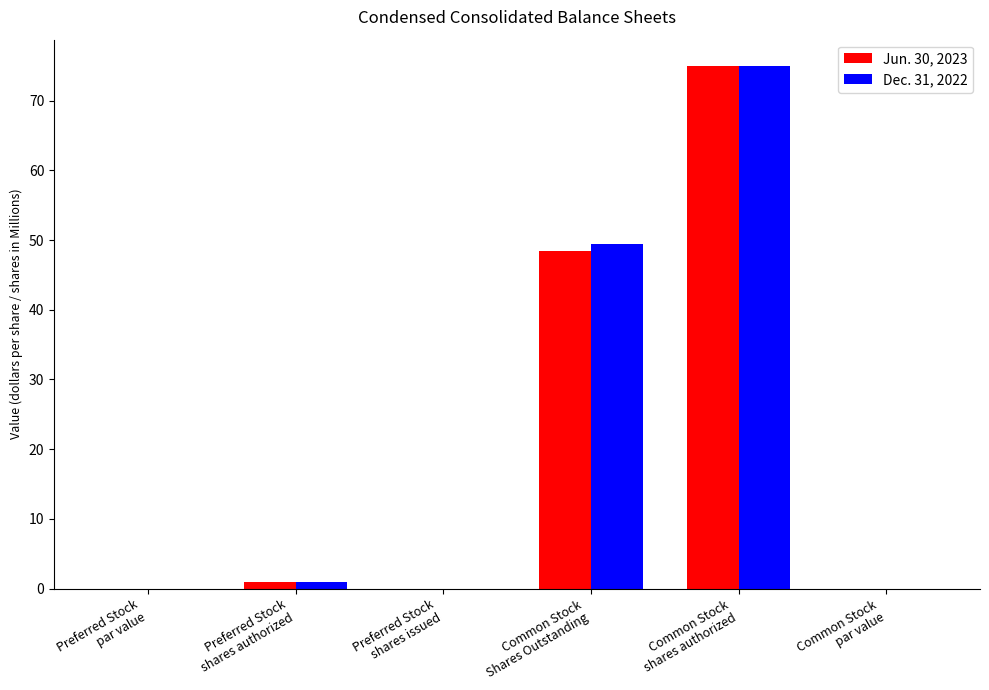

What is the highest value of the Dec. 31, 2022 series?

75.0